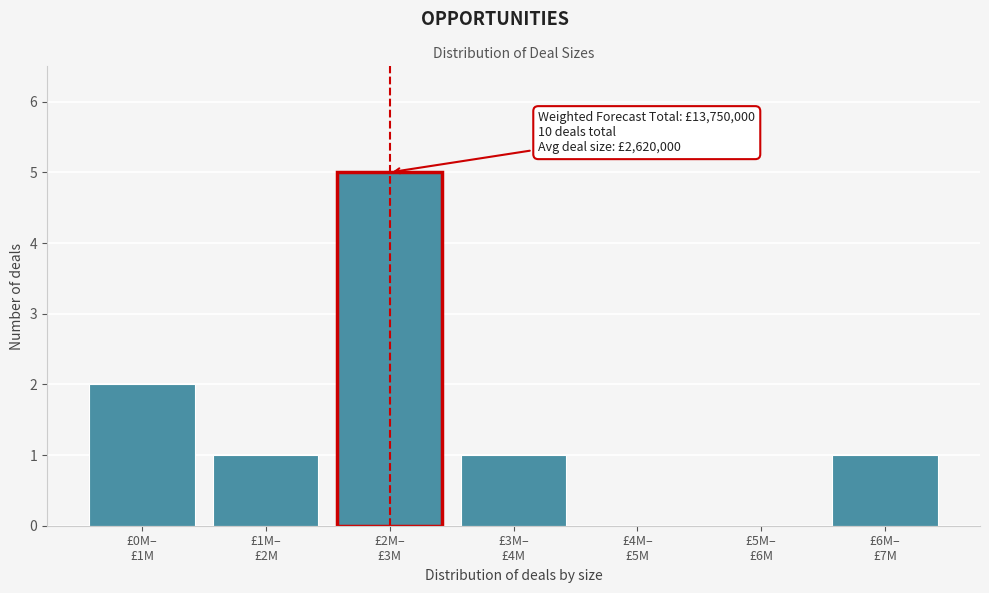

What is the sum of all values?

10